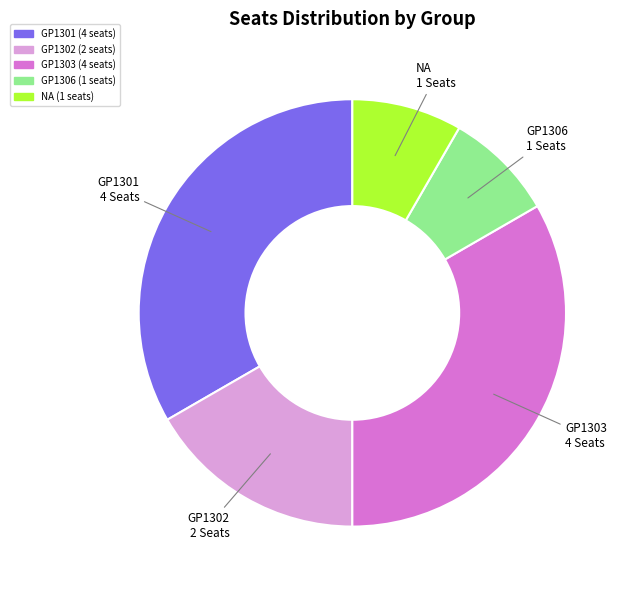

True or false: GP1302 accounts for 17% of the total.

True